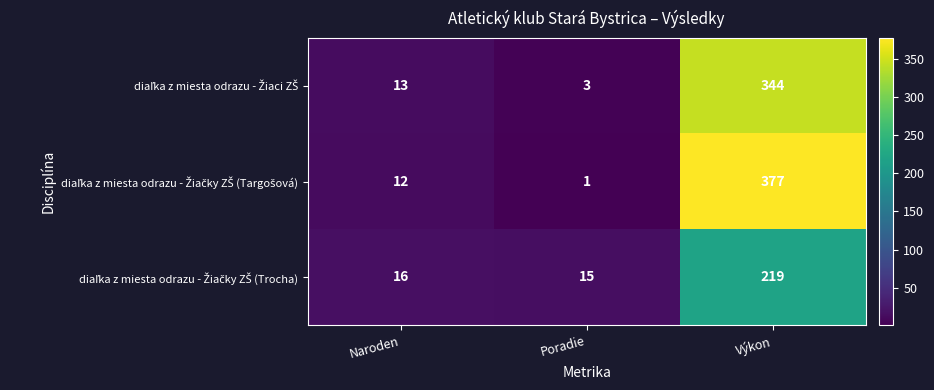

What is the difference between the highest and lowest values at Výkon?

158